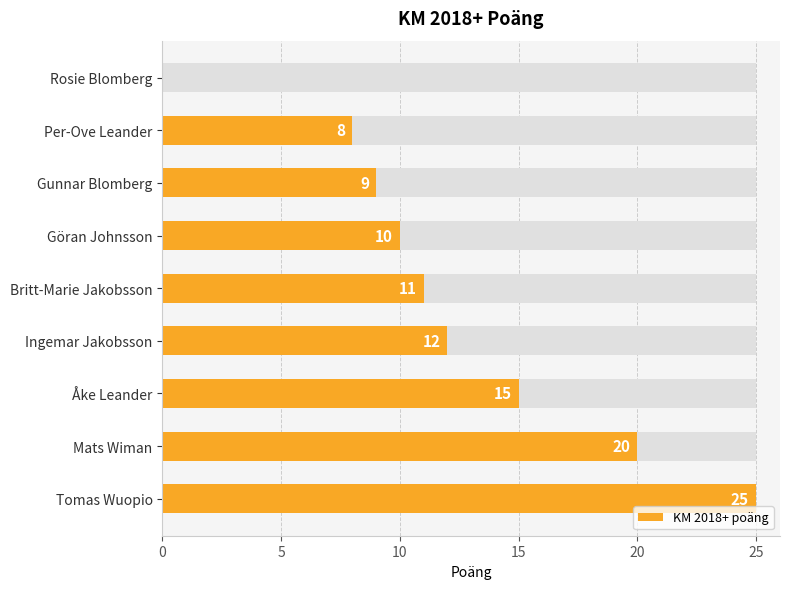

Read the value at Åke Leander, to the nearest 10.

20